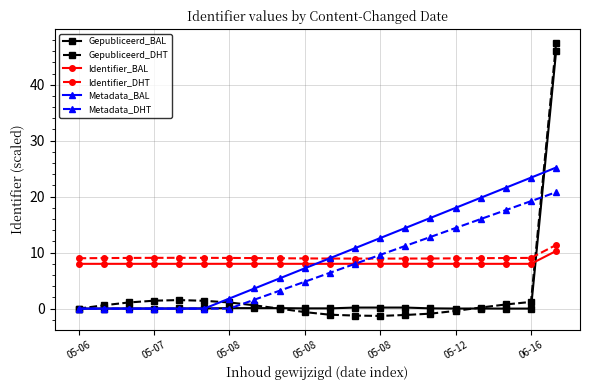

Which series has the widest spread of values?

Gepubliceerd_DHT